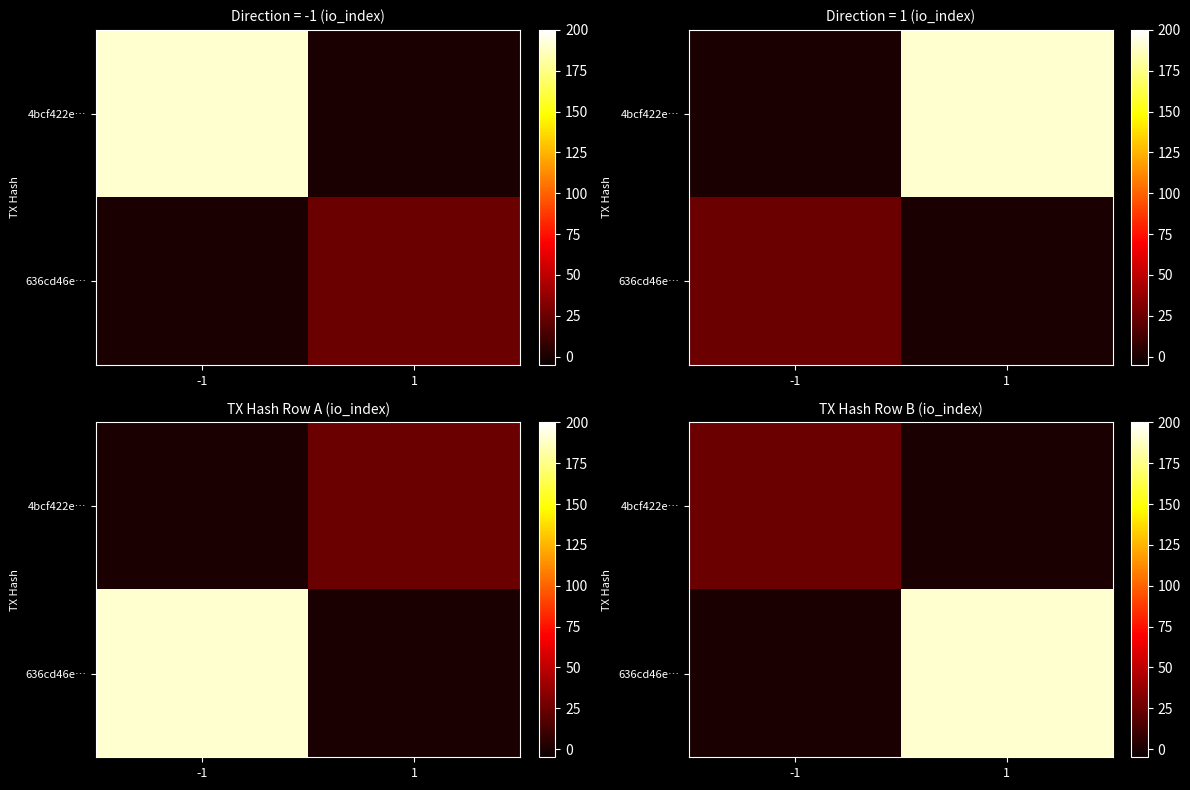

The 4bcf422e… series shows 36 at -1. True or false?

False